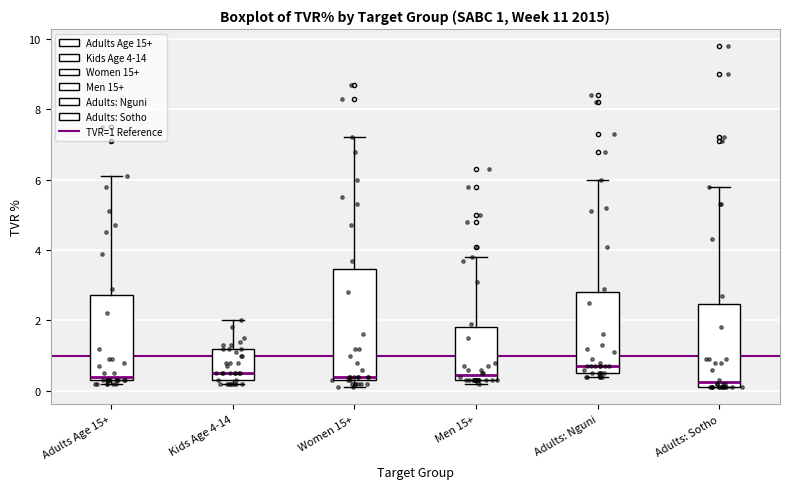

Which box is the tallest, from its lower edge to its upper edge?

Women 15+